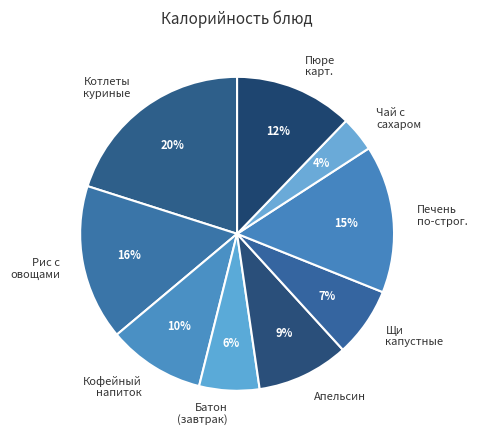

Rank the categories by value from lowest to highest.

Чай с сахаром, Батон (завтрак), Щи капустные, Апельсин, Кофейный напиток, Пюре карт., Печень по-строг., Рис с овощами, Котлеты куриные